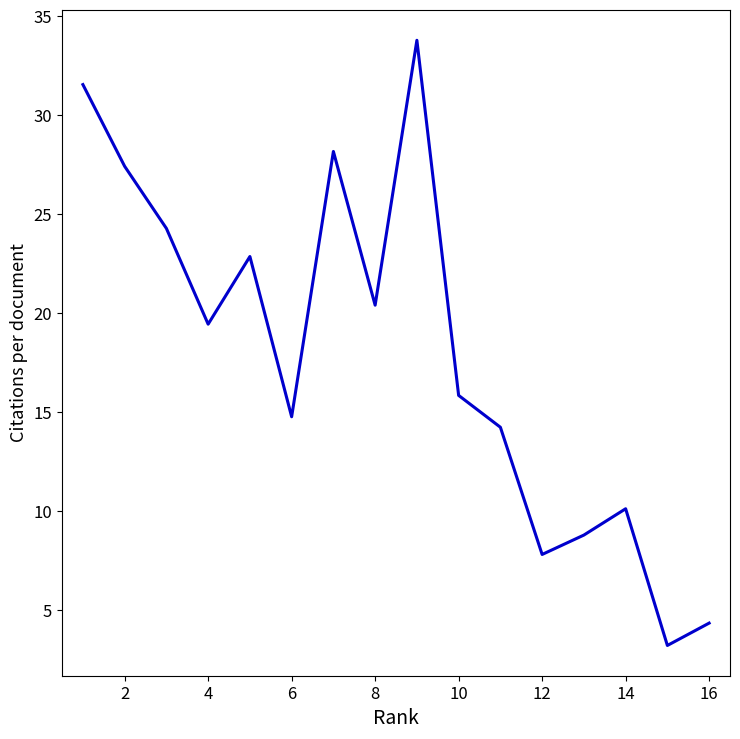

Is this an area chart (filled region under the line)?

No